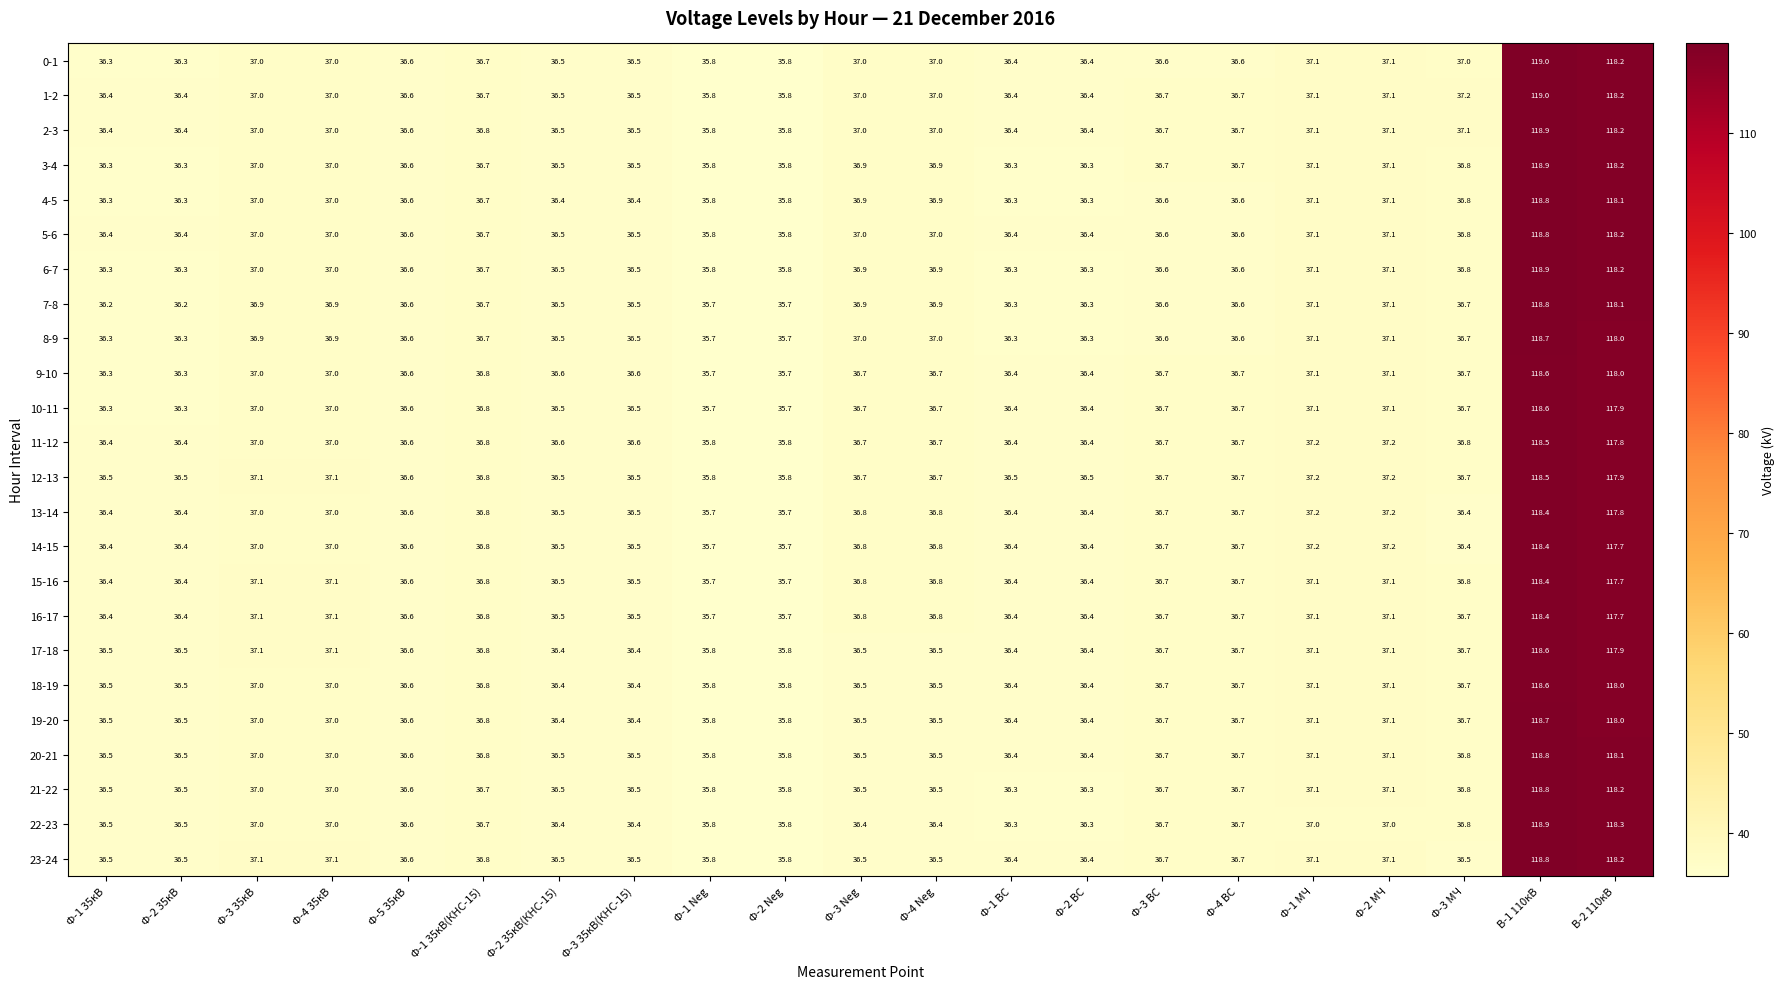

At which label does 0-1 first exceed 36?

Ф-1 35кВ